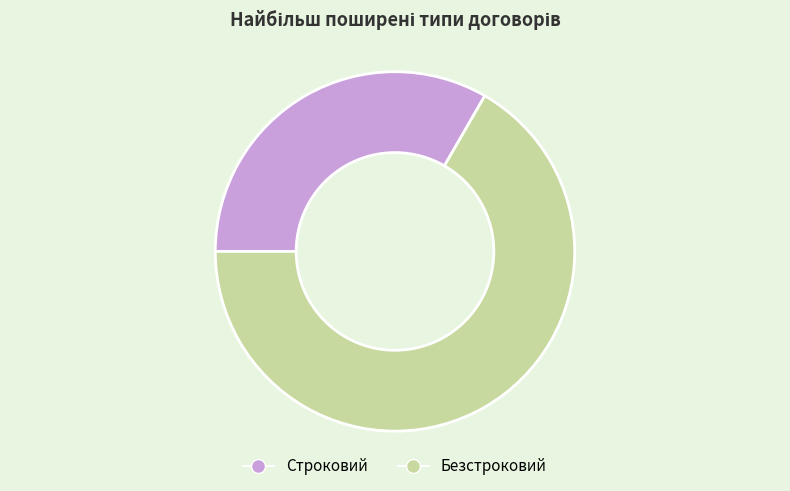

Between Безстроковий and Строковий, which is larger?

Безстроковий